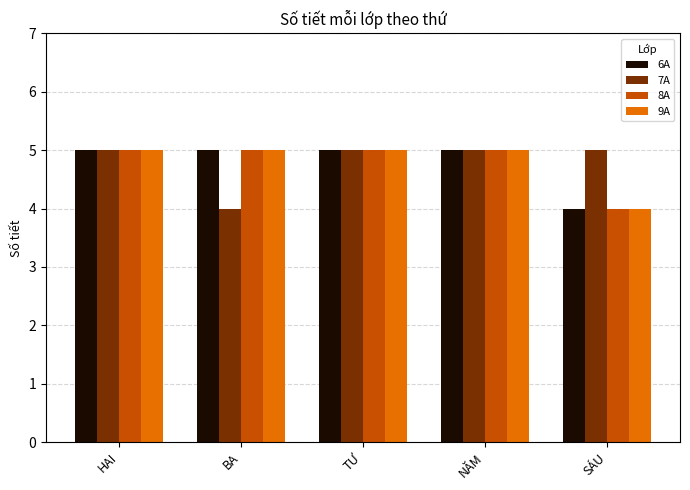

Read the 8A value at TƯ.

5